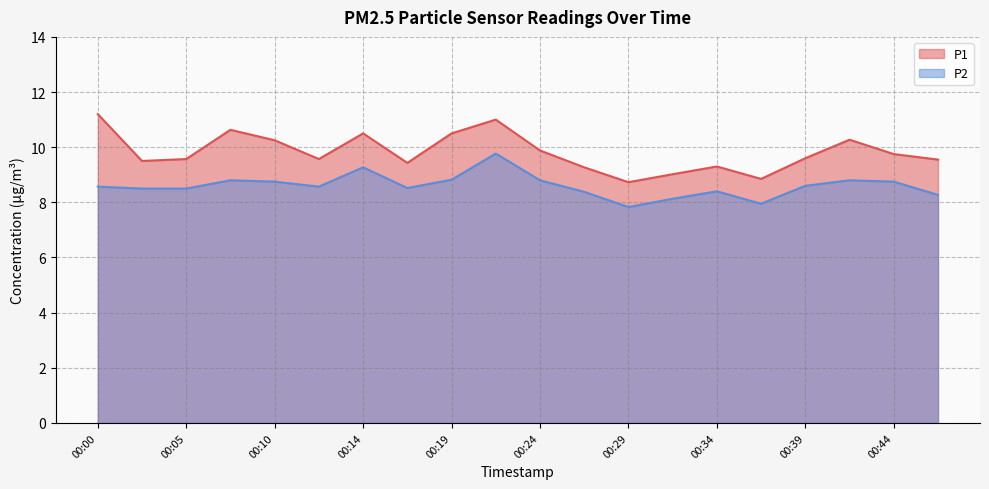

Which series has the largest total across all categories?

P1